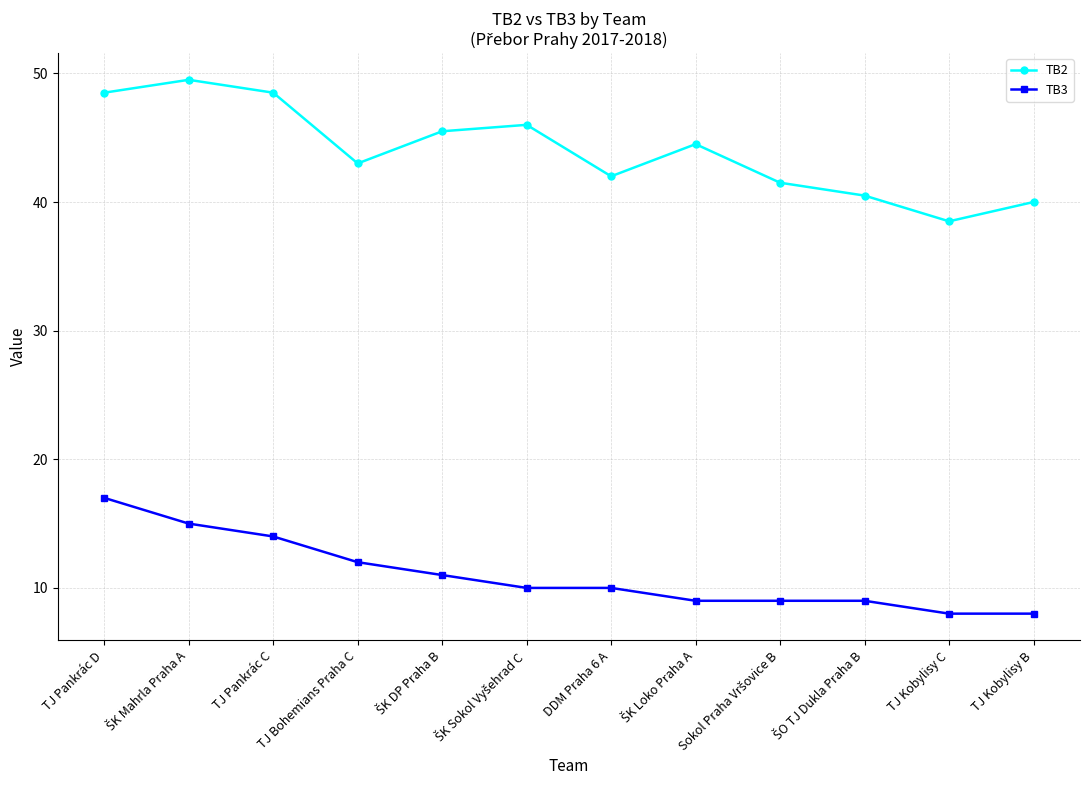

Reading left to right, transcribe all the data shown in this chart.

TB2: 48.5	49.5	48.5	43.0	45.5	46.0	42.0	44.5	41.5	40.5	38.5	40.0
TB3: 17.0	15.0	14.0	12.0	11.0	10.0	10.0	9.0	9.0	9.0	8.0	8.0